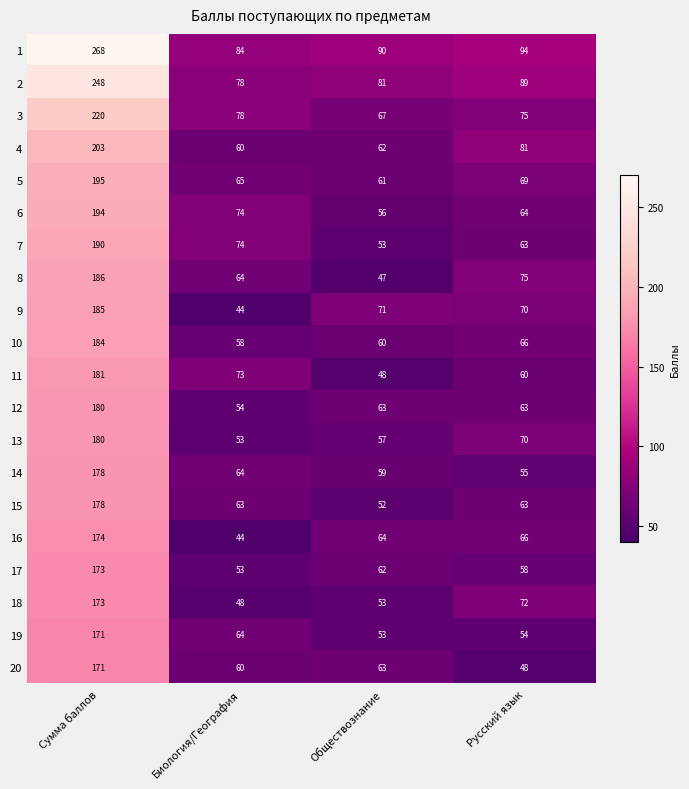

What is the spread (max minus min) of values at Сумма баллов?

97